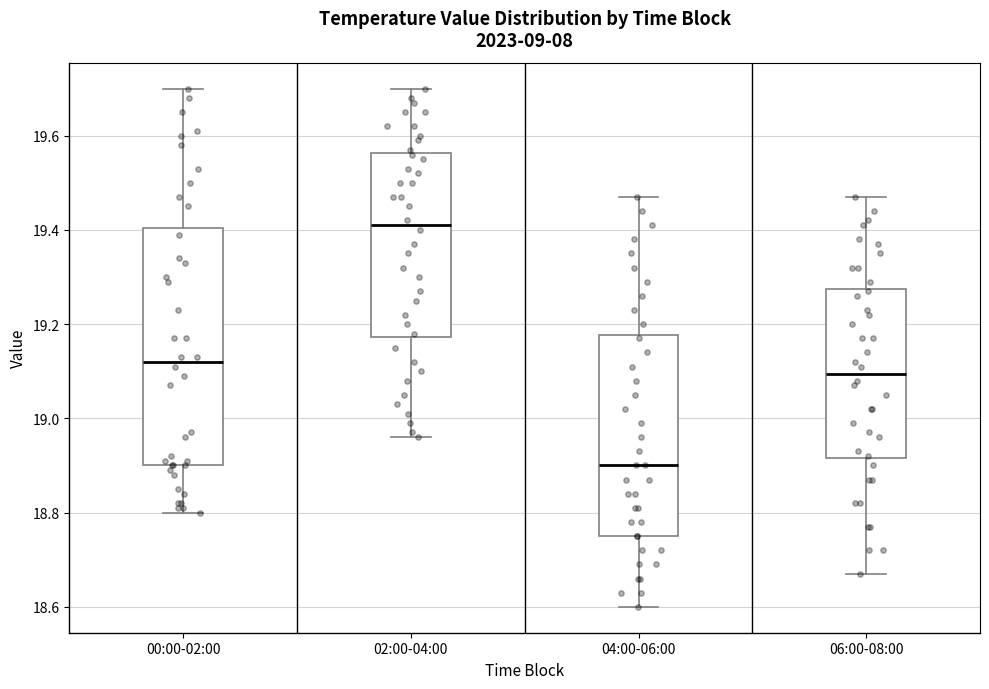

Reading left to right, read every box against the y-axis: the position of its median line, the range the box covers, and the ends of its whiskers. The values are not printed on the chart, so give them approximately, as read against the axis.

00:00-02:00: median 19.12, box 18.90 to 19.40, whiskers 18.80 to 19.70
02:00-04:00: median 19.42, box 19.18 to 19.56, whiskers 18.96 to 19.70
04:00-06:00: median 18.90, box 18.76 to 19.18, whiskers 18.60 to 19.48
06:00-08:00: median 19.10, box 18.92 to 19.28, whiskers 18.68 to 19.48